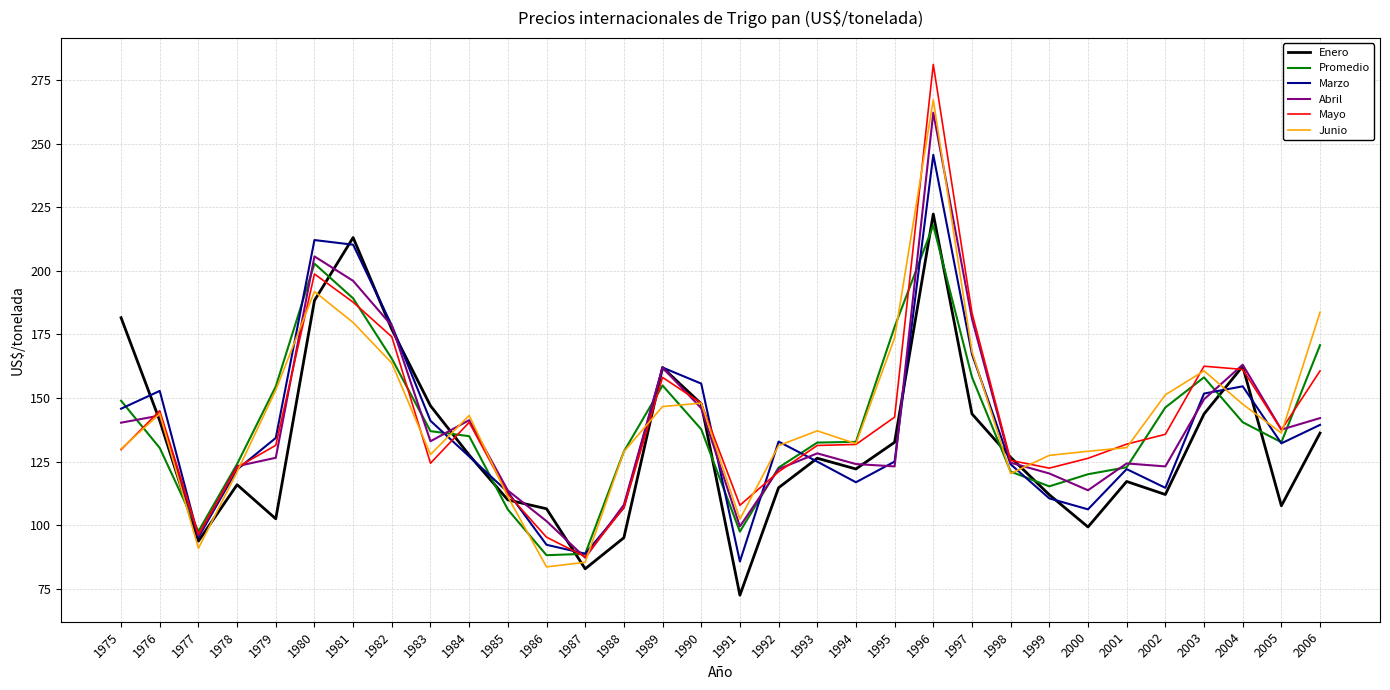

Between 1985 and 1998, which series saw the biggest shift?

Enero